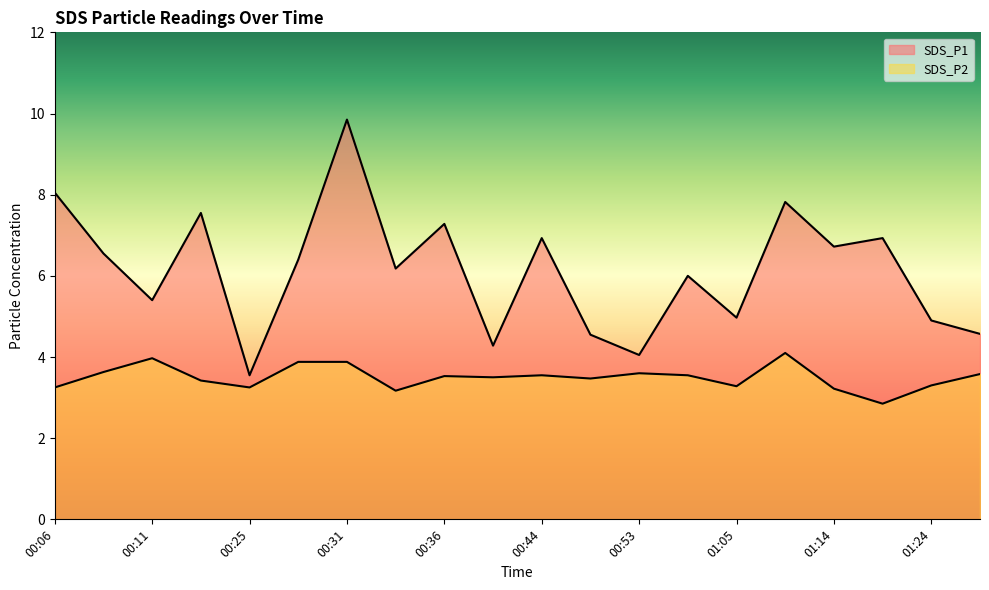

At how many categories does at least one series exceed 5?

13